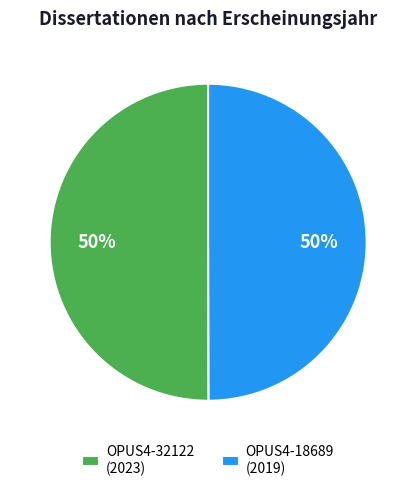

Approximately how many times larger is the value at OPUS4-18689 (2019) compared to OPUS4-32122 (2023)?

1.0